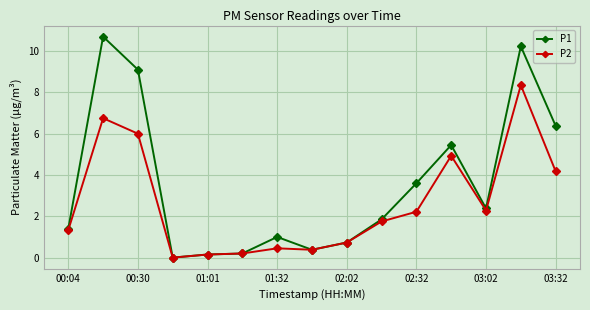

Which series has the widest spread of values?

P1